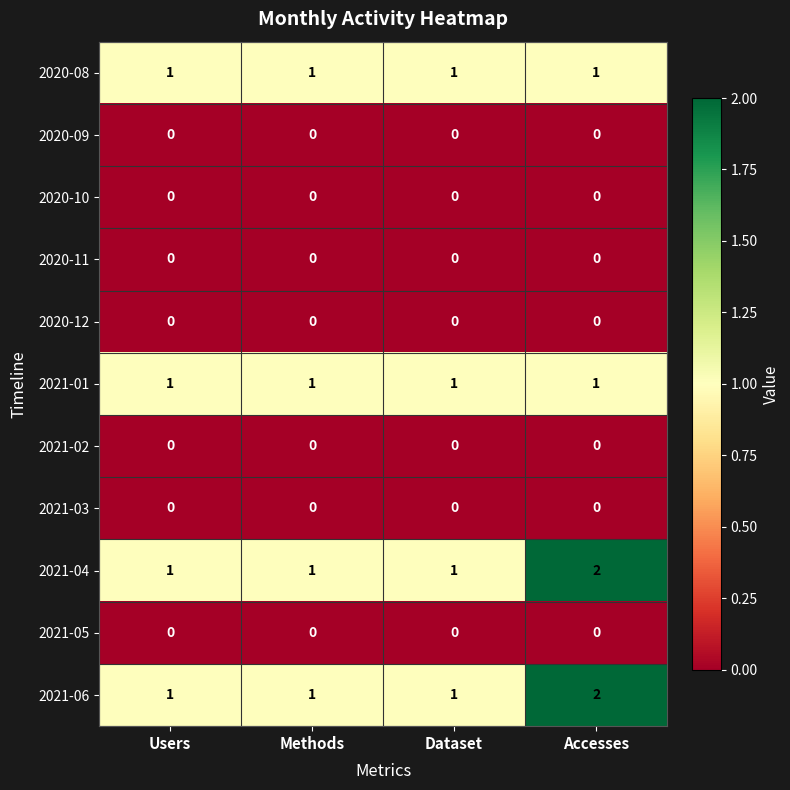

At which category is the sum across all series the highest?

Accesses